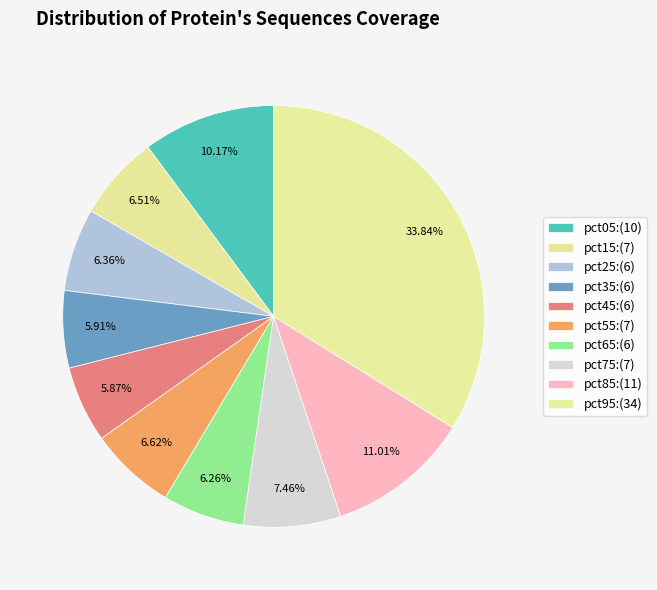

Is there a majority slice in this chart?

No